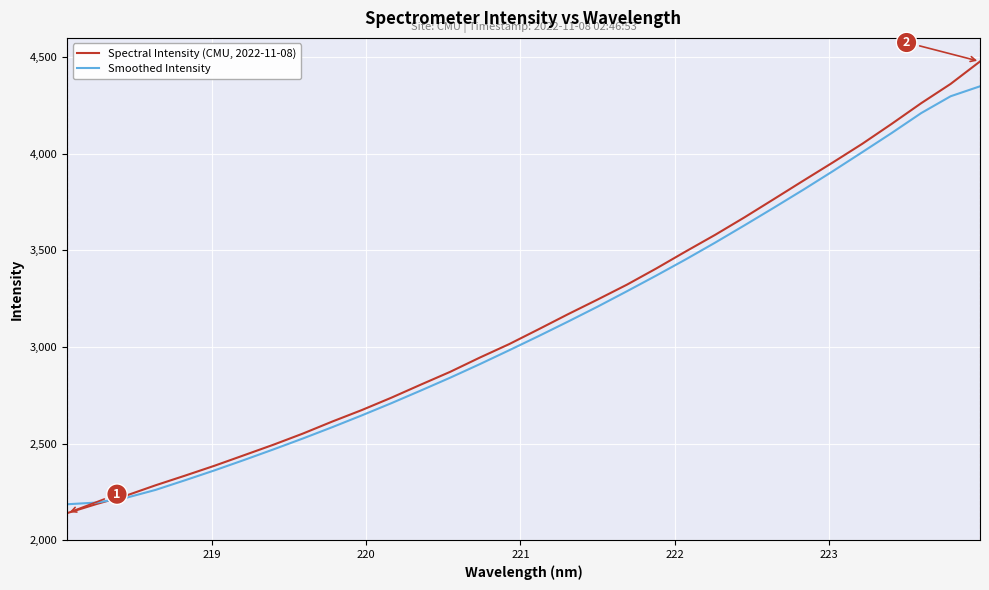

What is the highest value of the Smoothed Intensity series?

4349.4